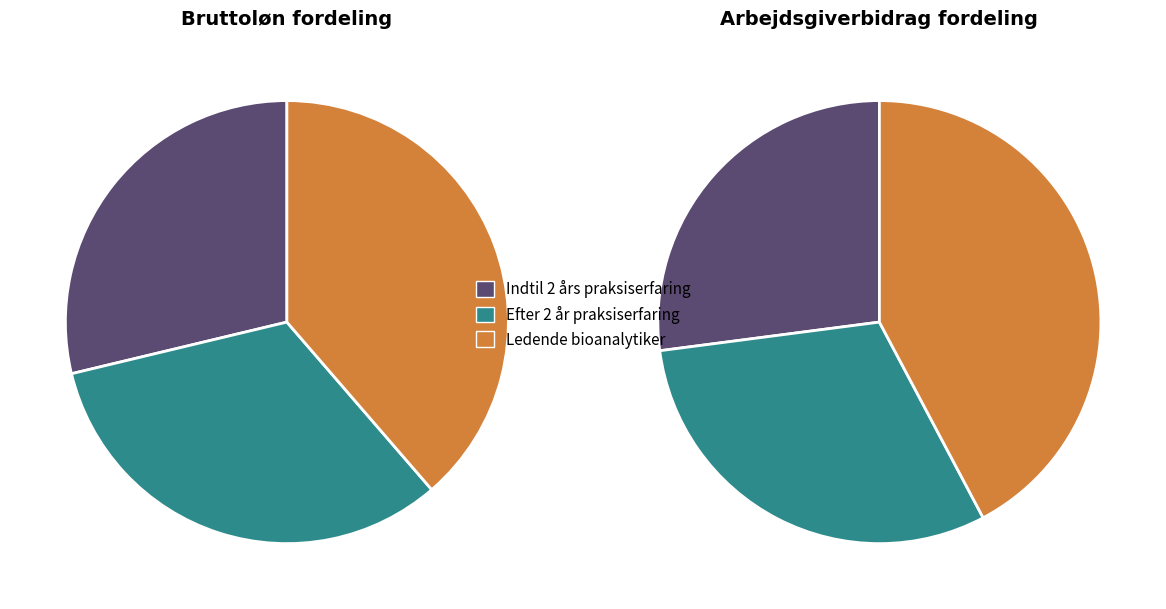

Combined, what portion of the pie is Efter 2 år praksiserfaring and Ledende bioanalytiker?

71.3%